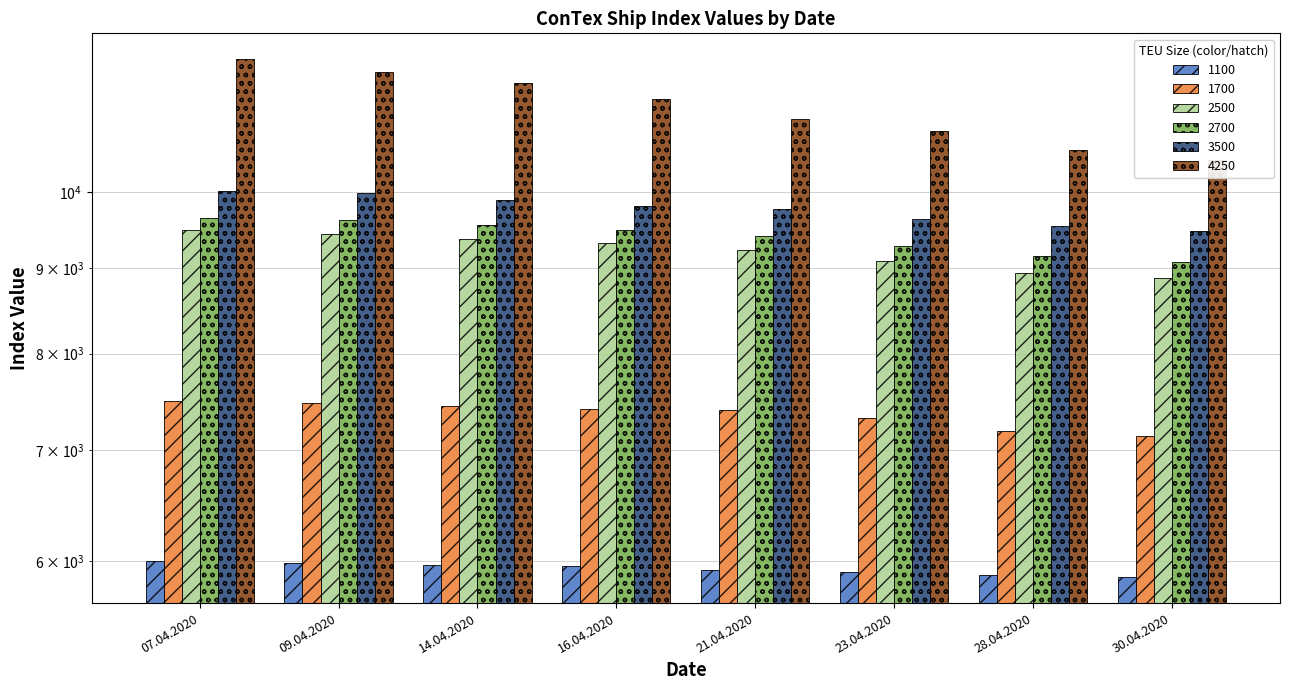

Between 07.04.2020 and 23.04.2020, which series saw the biggest shift?

4250